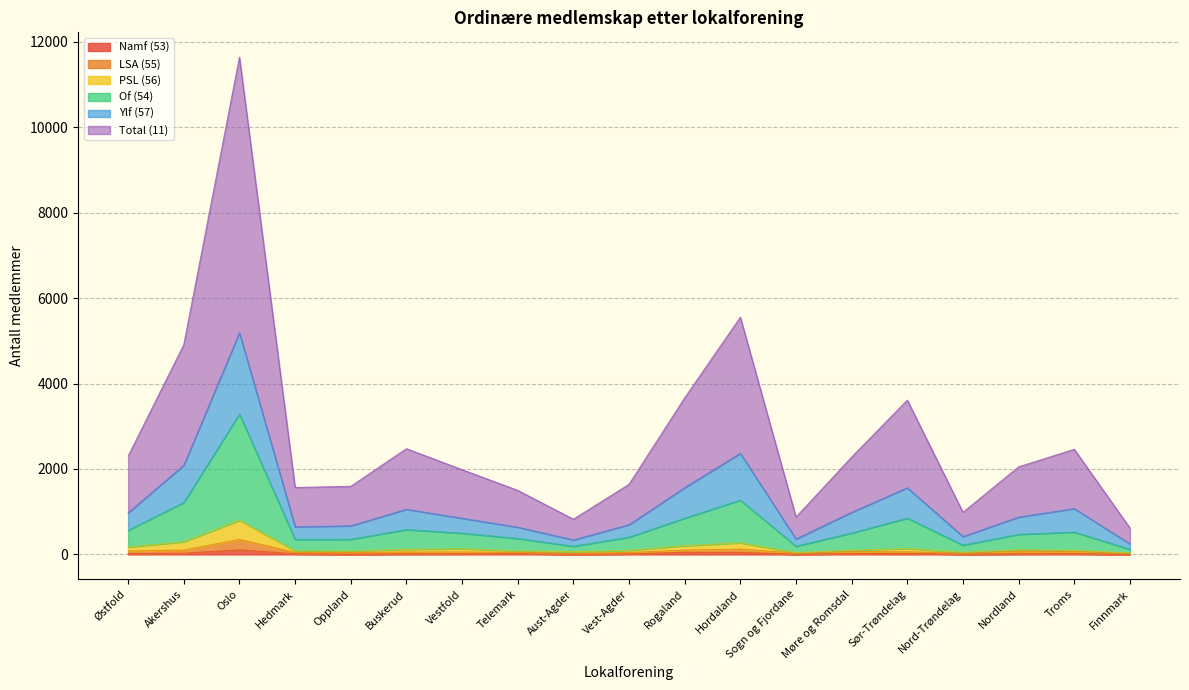

What is the label of the 5th point from the left?

Oppland